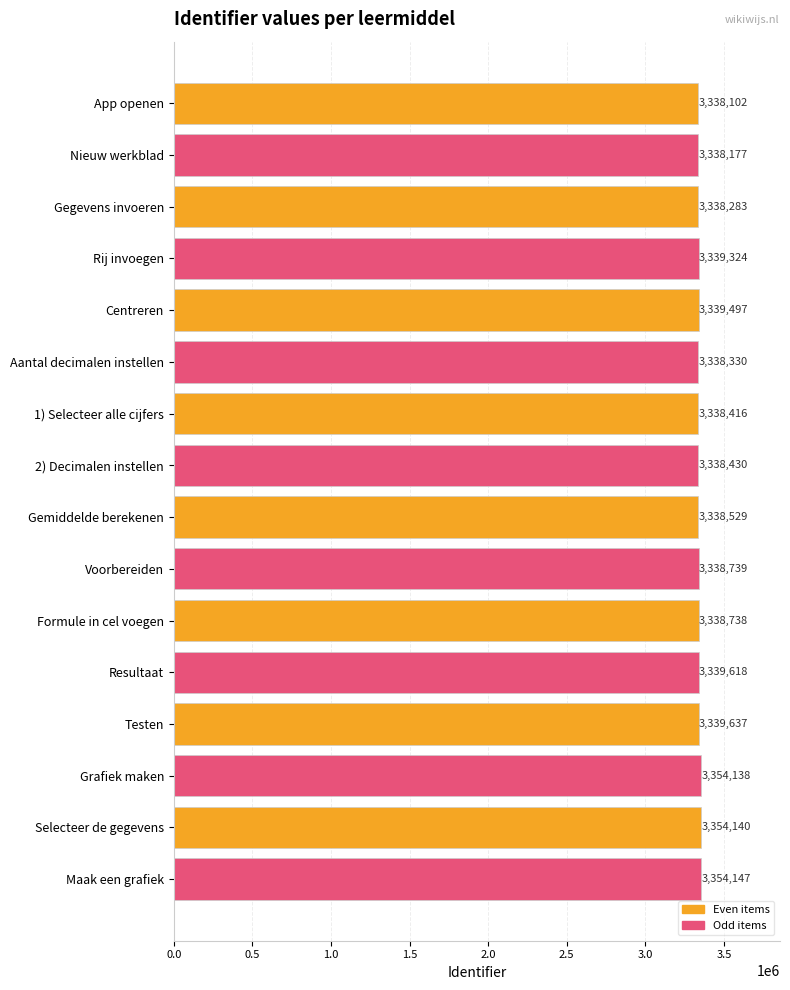

List the labels in order of value, largest first.

Maak een grafiek, Selecteer de gegevens, Grafiek maken, Testen, Resultaat, Centreren, Rij invoegen, Voorbereiden, Formule in cel voegen, Gemiddelde berekenen, 2) Decimalen instellen, 1) Selecteer alle cijfers, Aantal decimalen instellen, Gegevens invoeren, Nieuw werkblad, App openen